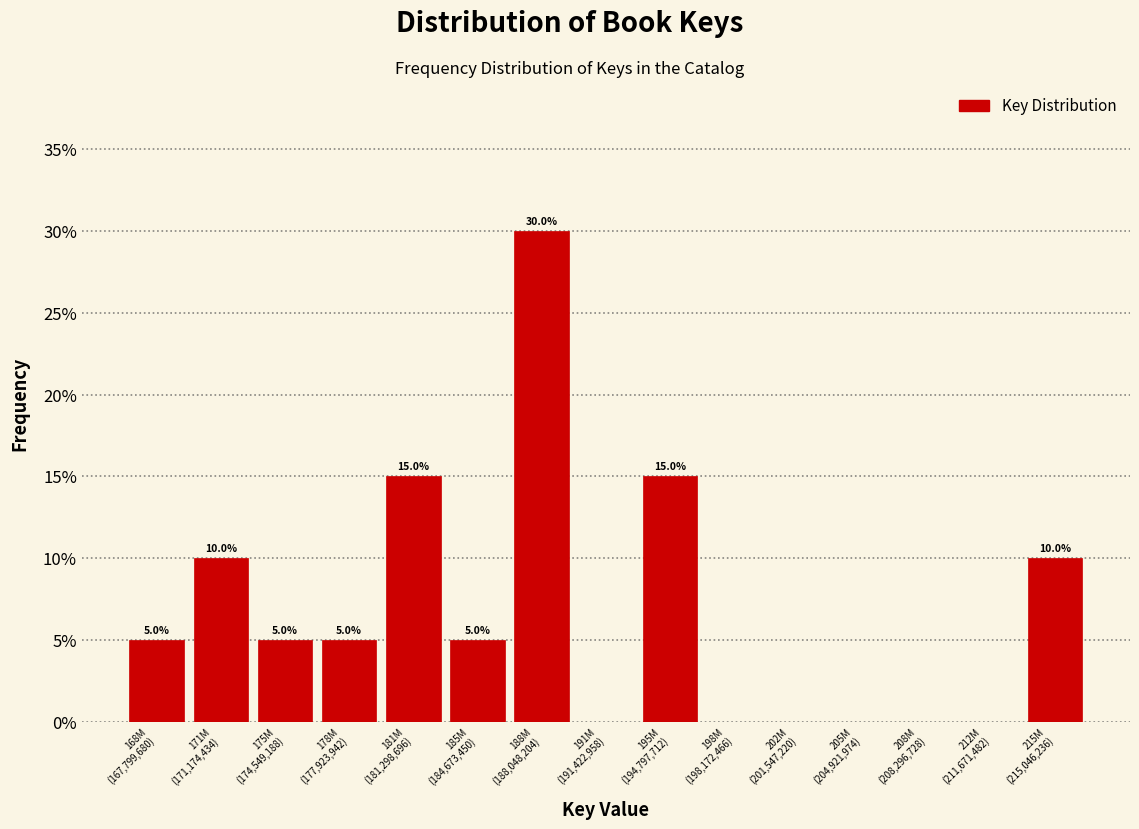

How many values are between 0 and 10?

12